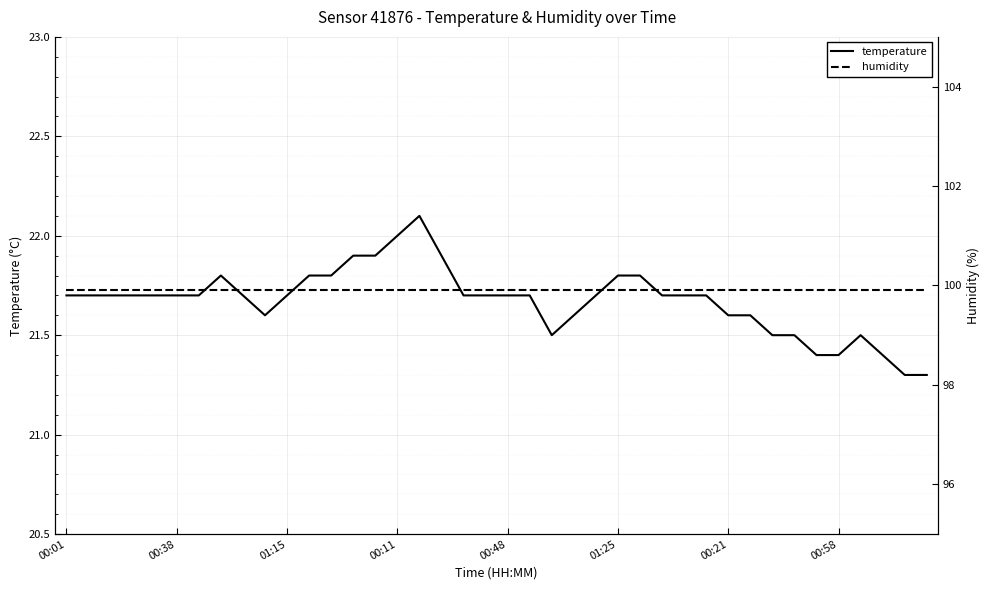

What are all the series names shown in the legend?

temperature, humidity